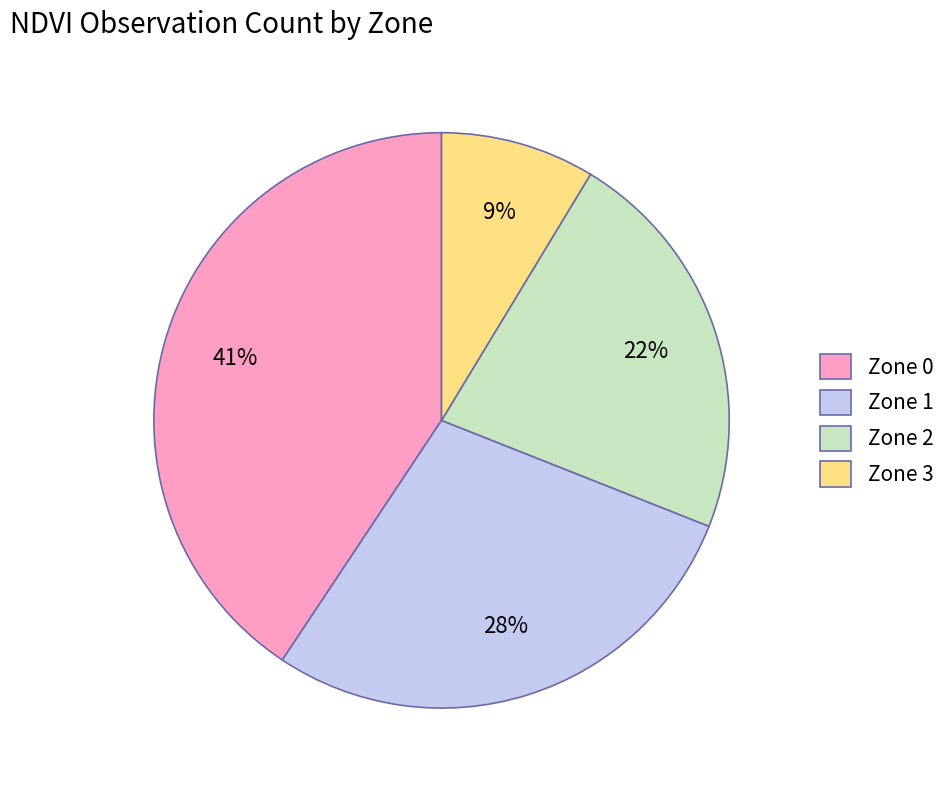

The Zone 2 slice represents 22% of the pie. True or false?

True